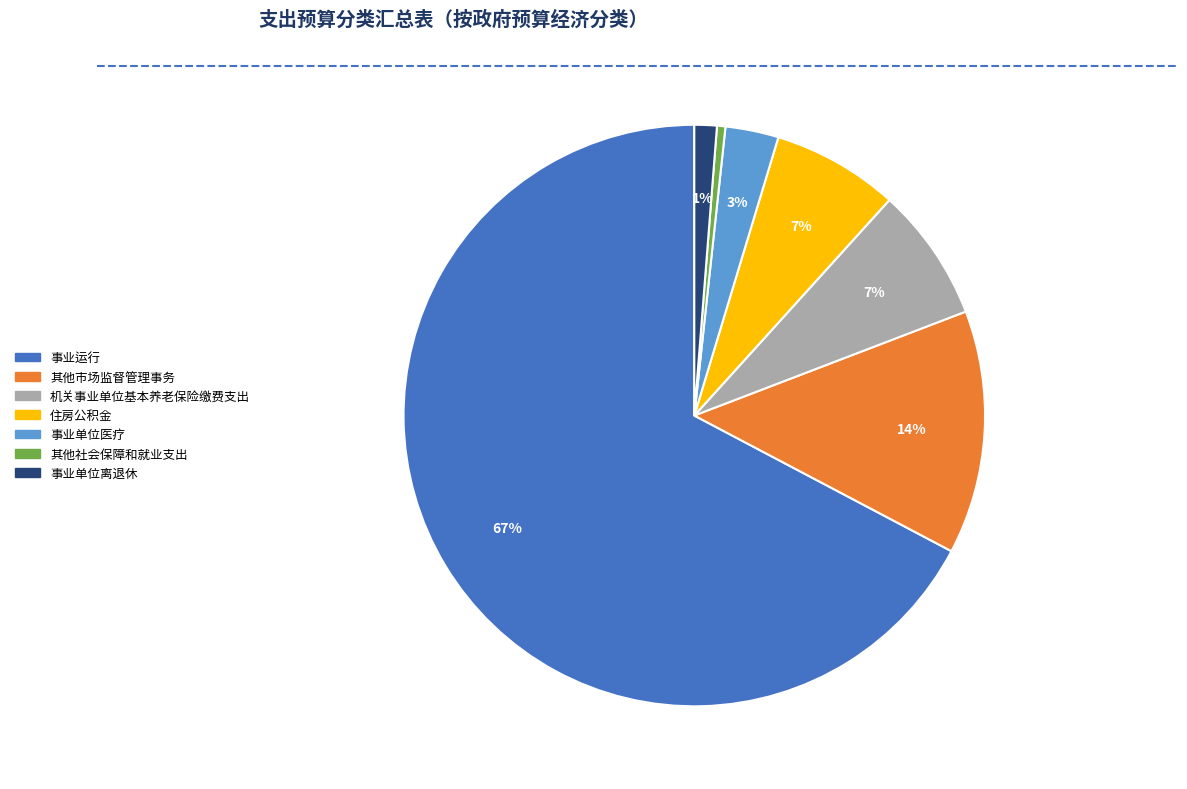

Between 事业单位医疗 and 住房公积金, which is larger?

住房公积金